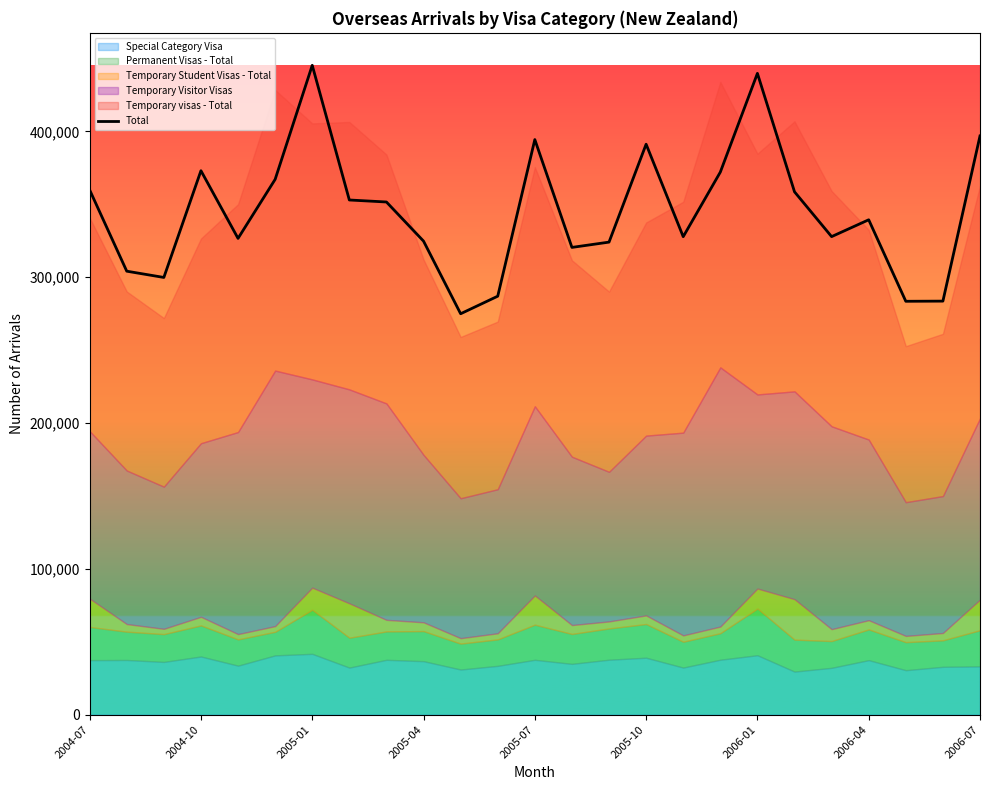

What is the highest value of the Total series?

445360